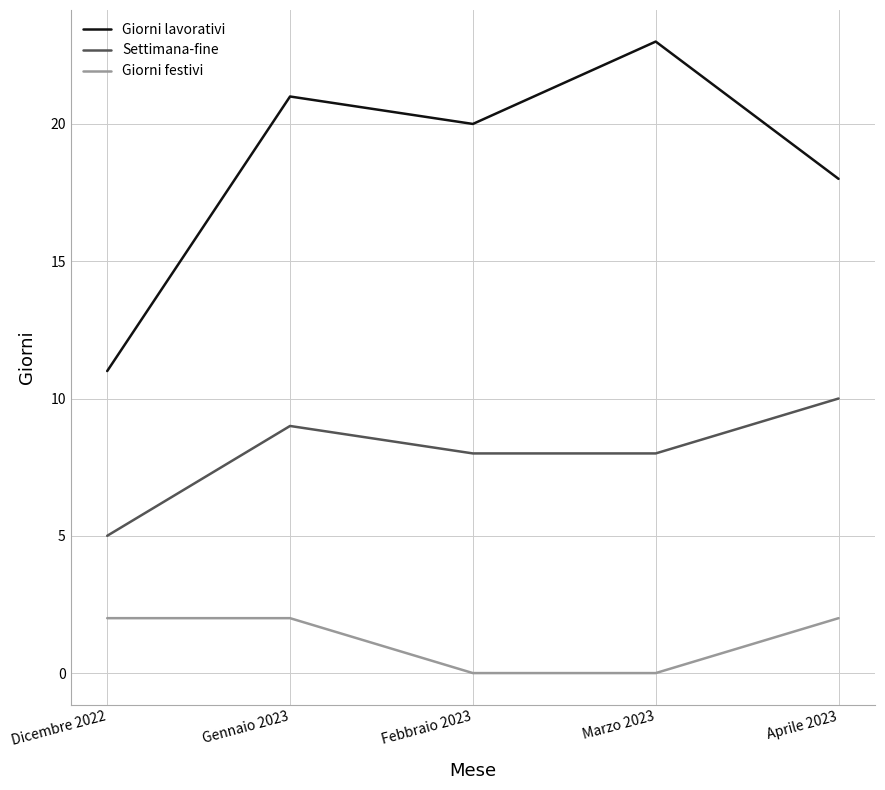

Is the value of Settimana-fine at Gennaio 2023 greater than the value of Giorni festivi at Febbraio 2023?

Yes